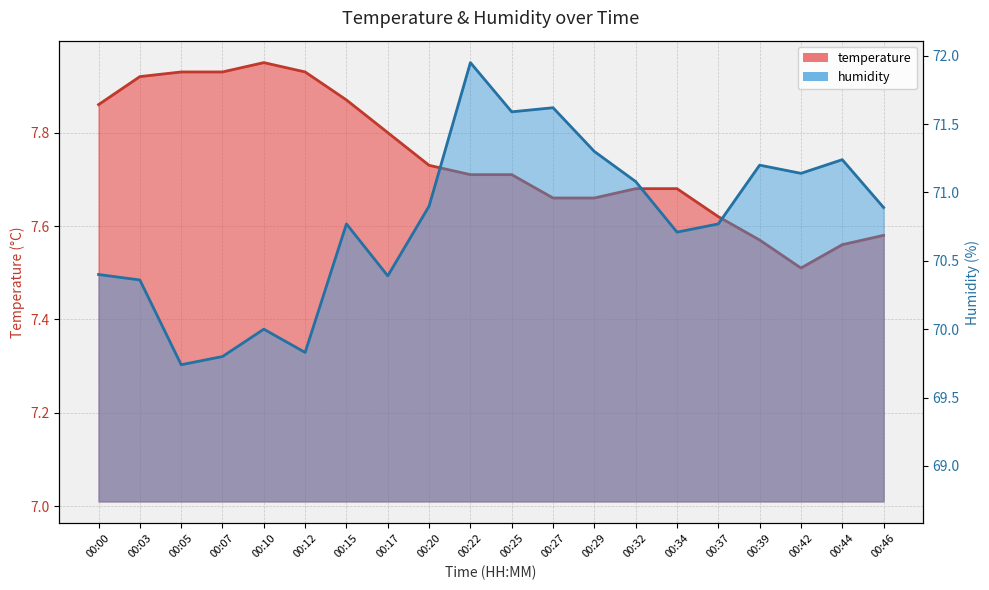

The value of humidity at 00:46 is 96.6. True or false?

False